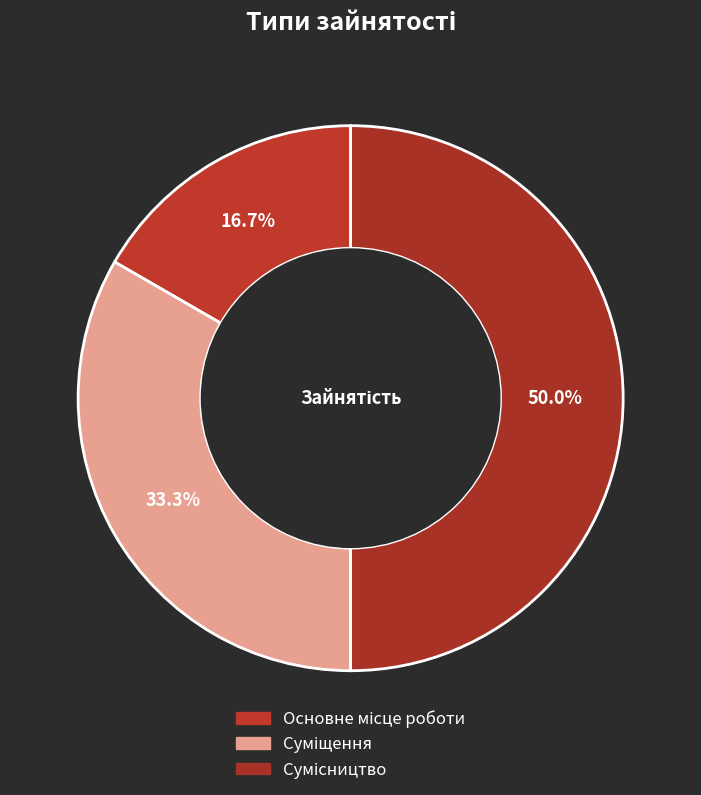

Is it true that Сумісництво is 43% of the pie?

False